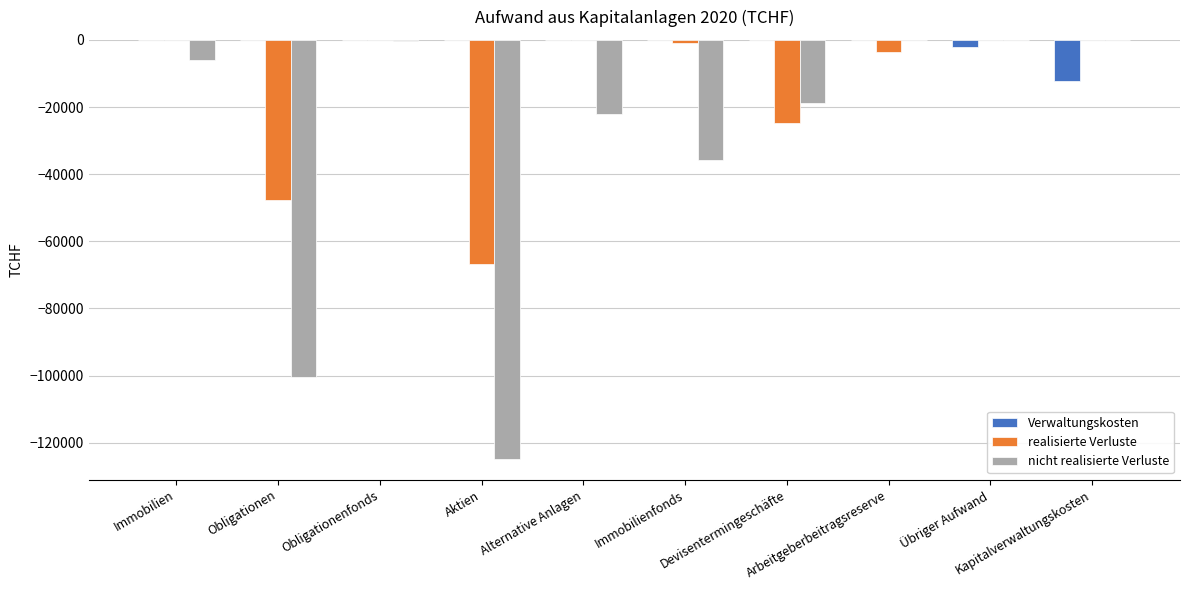

What is the sum of all Verwaltungskosten values?

-14401